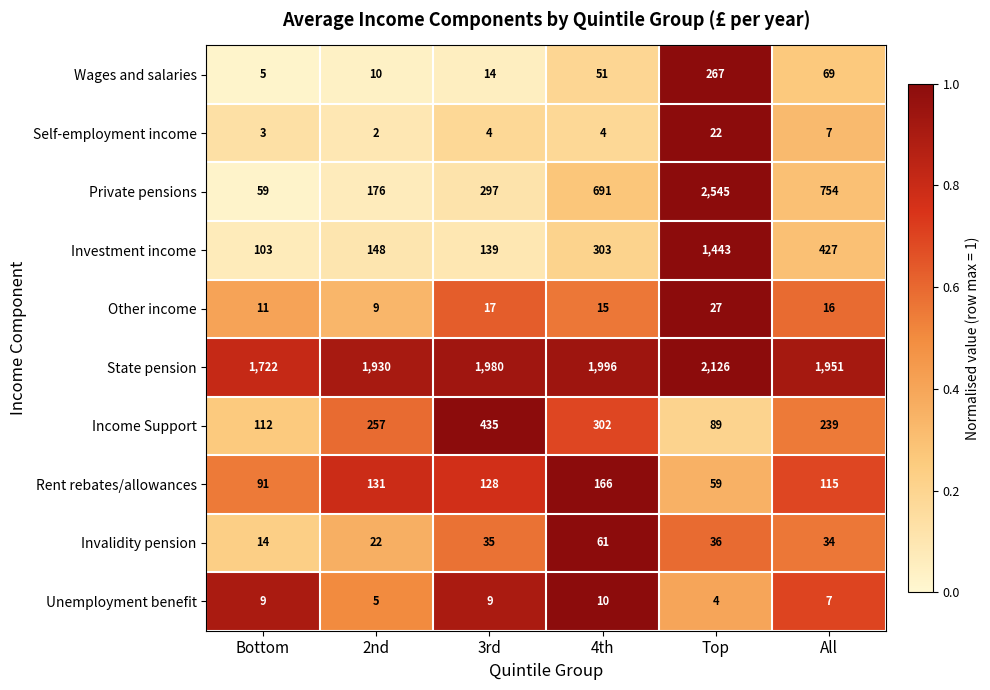

Which series has the widest spread of values?

Private pensions